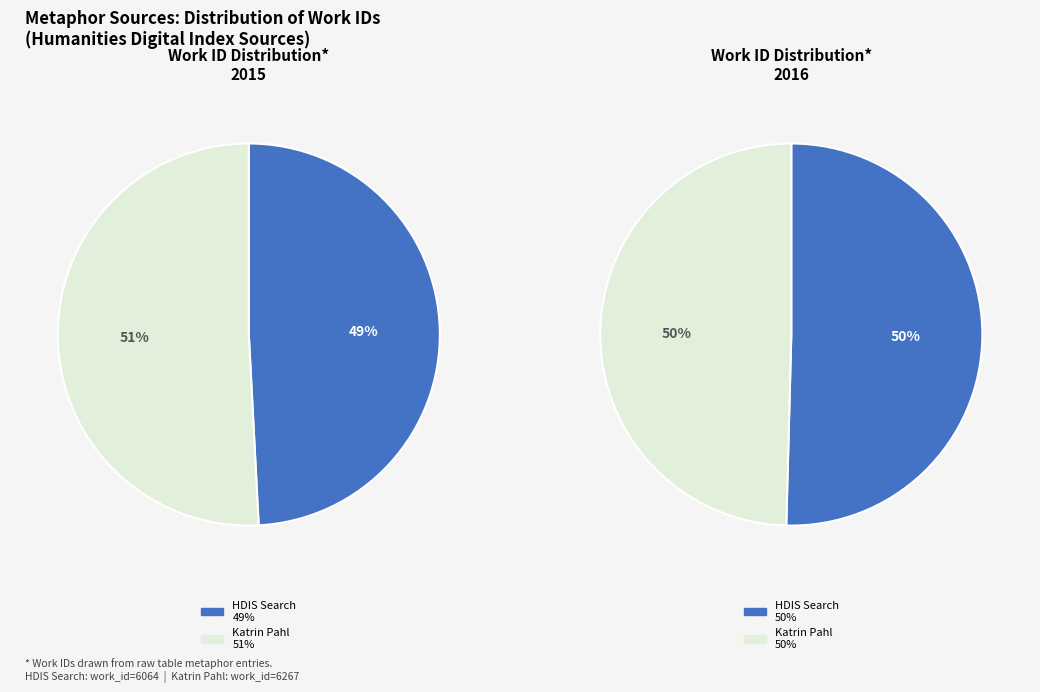

What percentage is the Reading Katrin Pahl Tropes of Transport slice, to the nearest percent?

51%